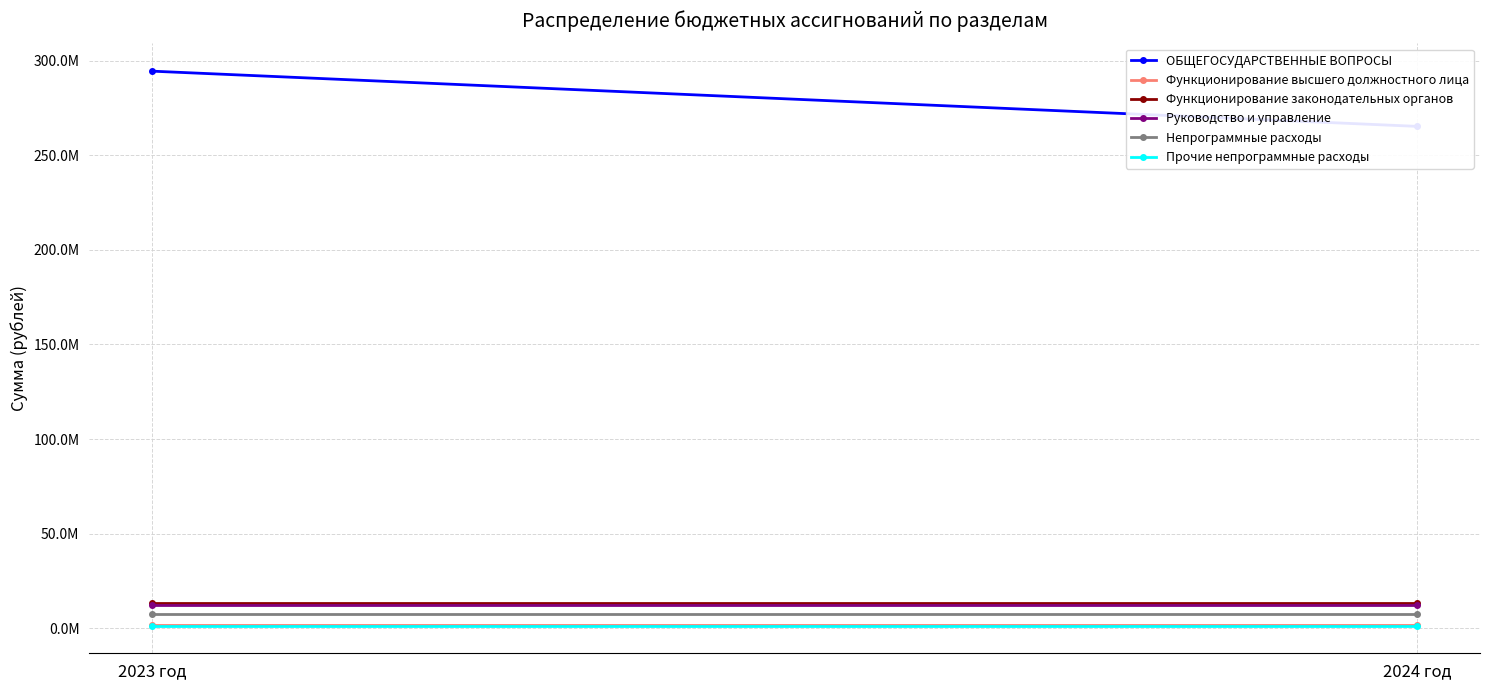

Reading left to right, extract all data points from this chart.

ОБЩЕГОСУДАРСТВЕННЫЕ ВОПРОСЫ: 2023 год=294430566.9	2024 год=265258022.9
Функционирование высшего должностного лица: 2023 год=1885637.5	2024 год=1885637.5
Функционирование законодательных органов: 2023 год=13534885.0	2024 год=13534885.0
Руководство и управление: 2023 год=12120227.2	2024 год=12120227.2
Непрограммные расходы: 2023 год=7486986.6	2024 год=7486986.6
Прочие непрограммные расходы: 2023 год=1414657.8	2024 год=1414657.8